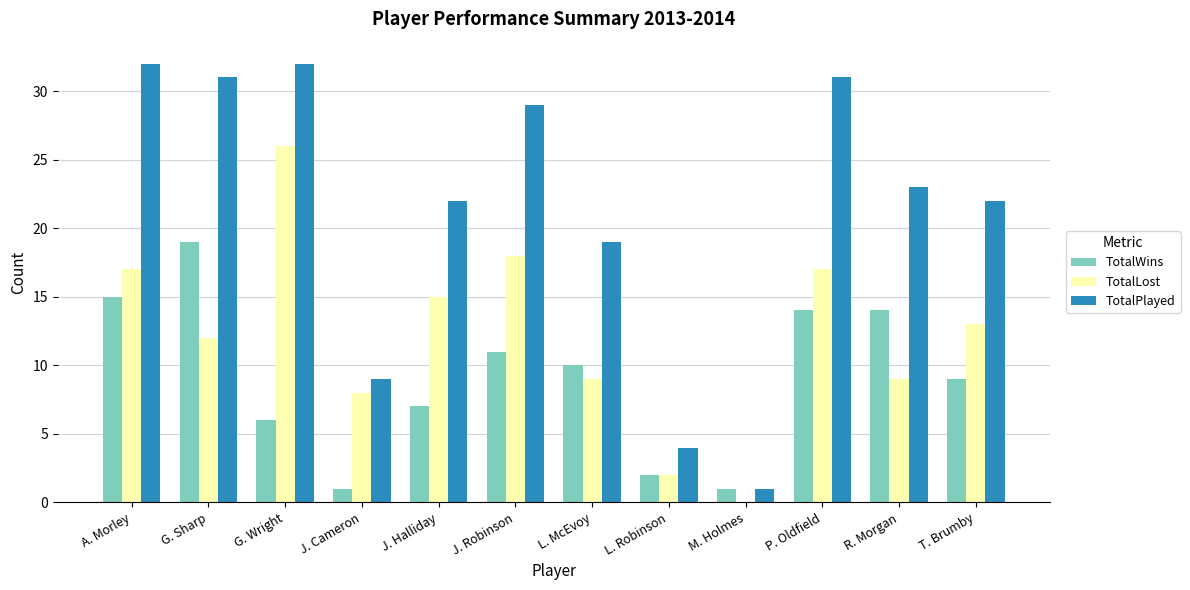

What is the maximum value shown in the chart?

32